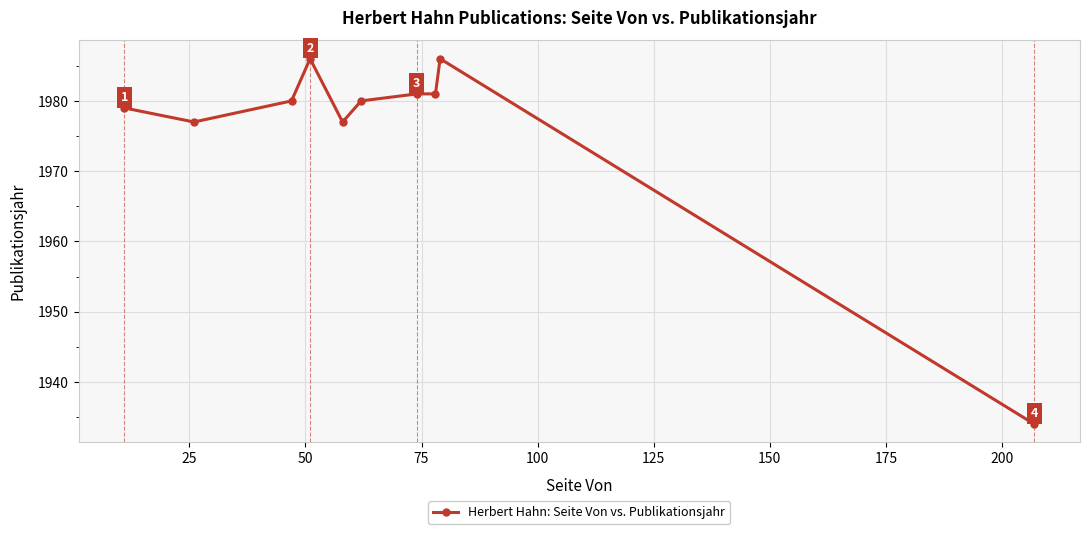

What is the value of the 9th point from the left?

1986